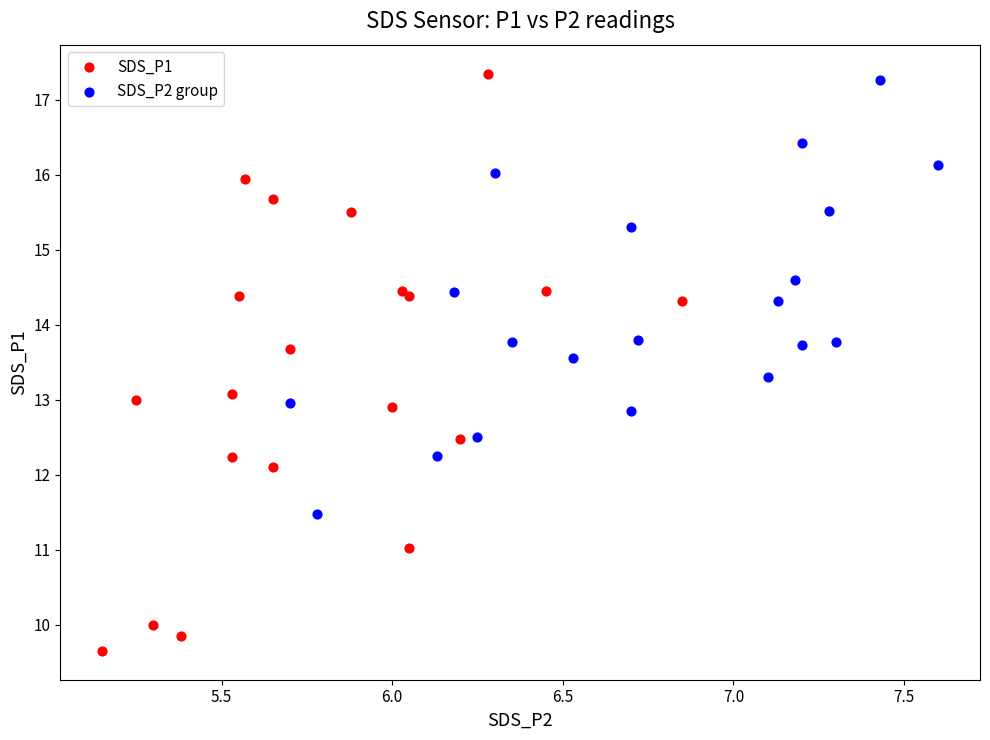

Which series contains the highest Y value?

SDS_P1